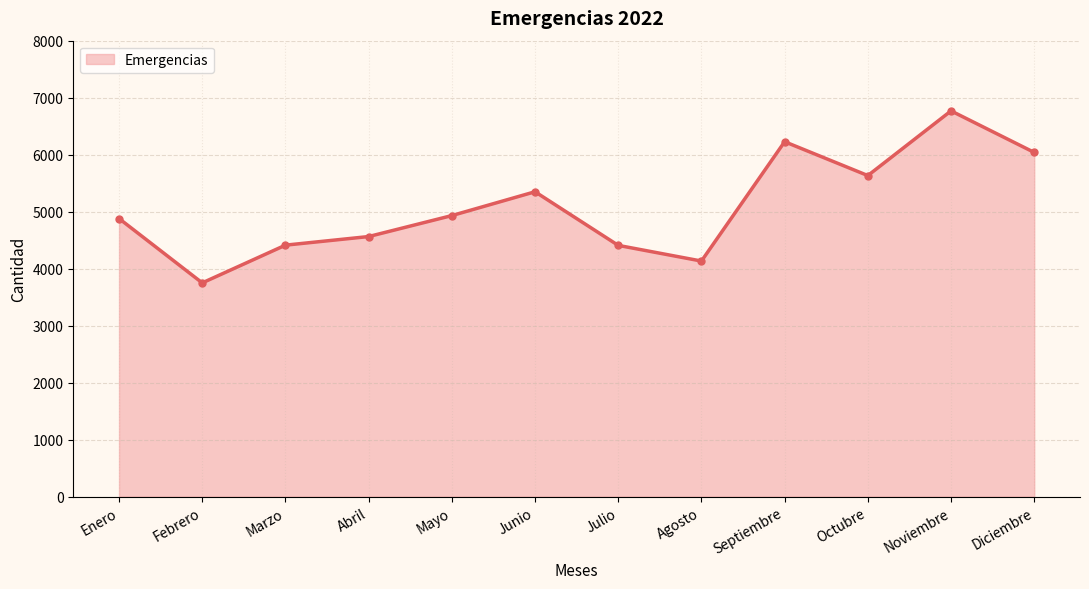

At which label is the value closest to 5259?

Junio